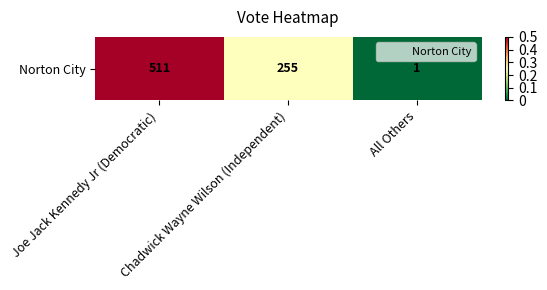

List the labels in order of value, smallest first.

All Others, Chadwick Wayne Wilson (Independent), Joe Jack Kennedy Jr (Democratic)